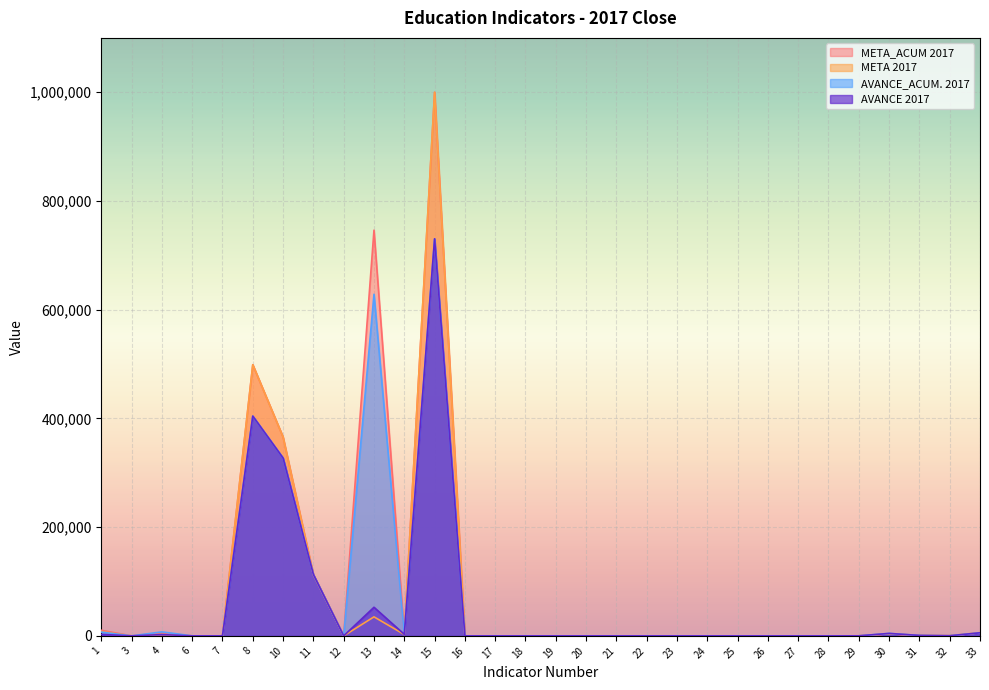

What is the sum of all META 2017 values?

2036054